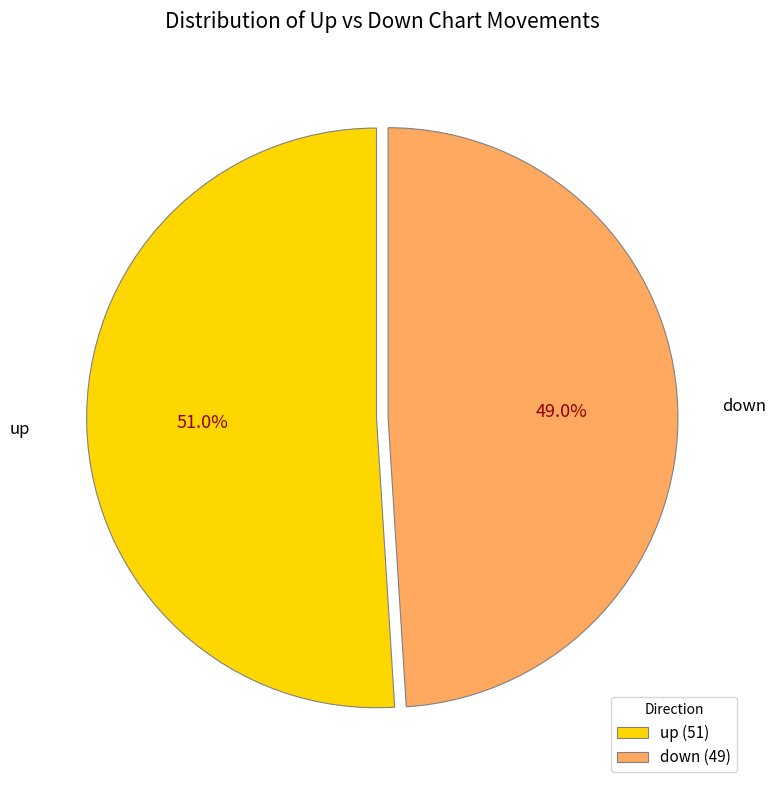

Which has a higher value, up or down?

up